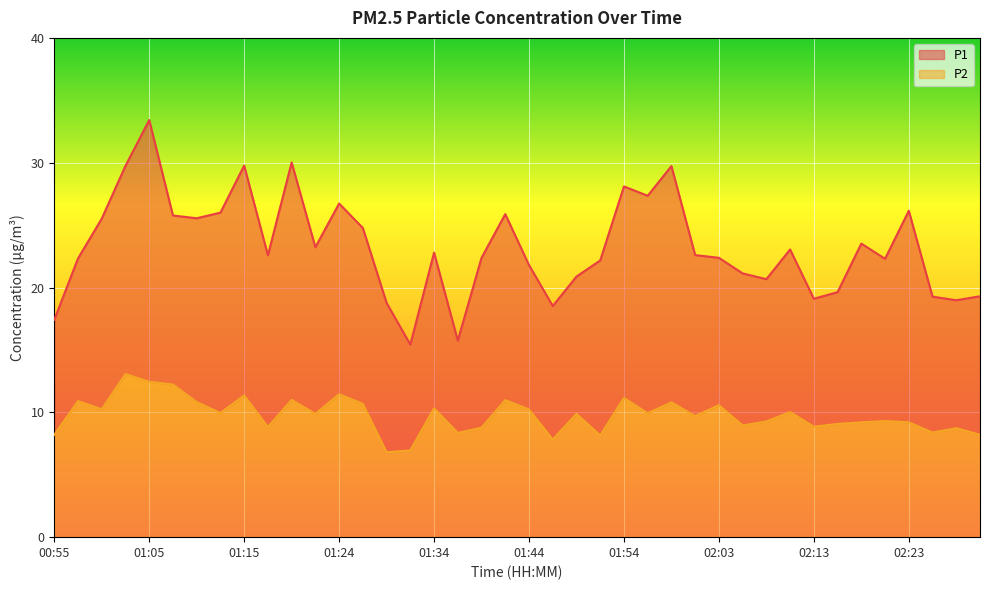

In P1, how many points are higher than both neighbors (excluding endpoints)?

11